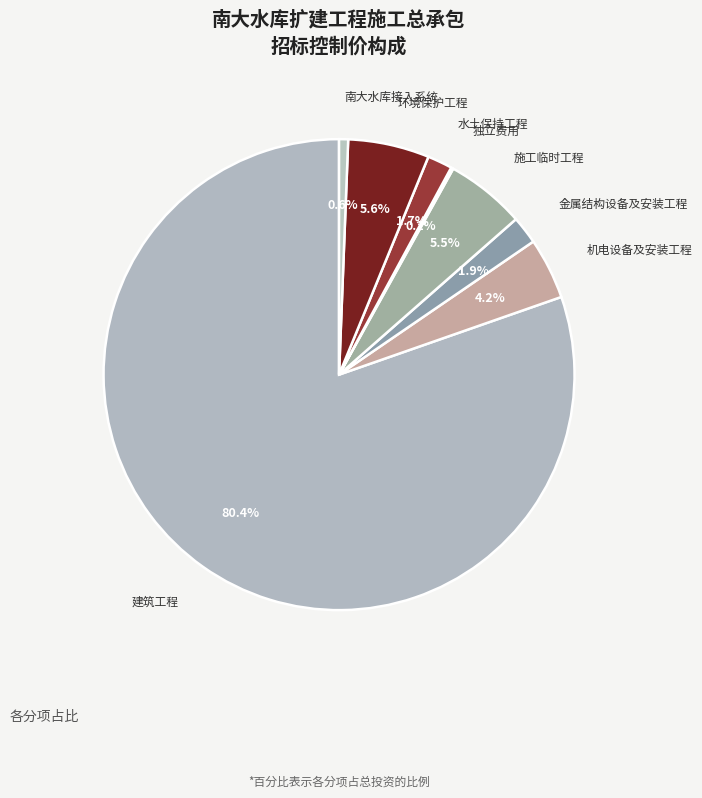

What is the largest slice in the pie chart?

建筑工程